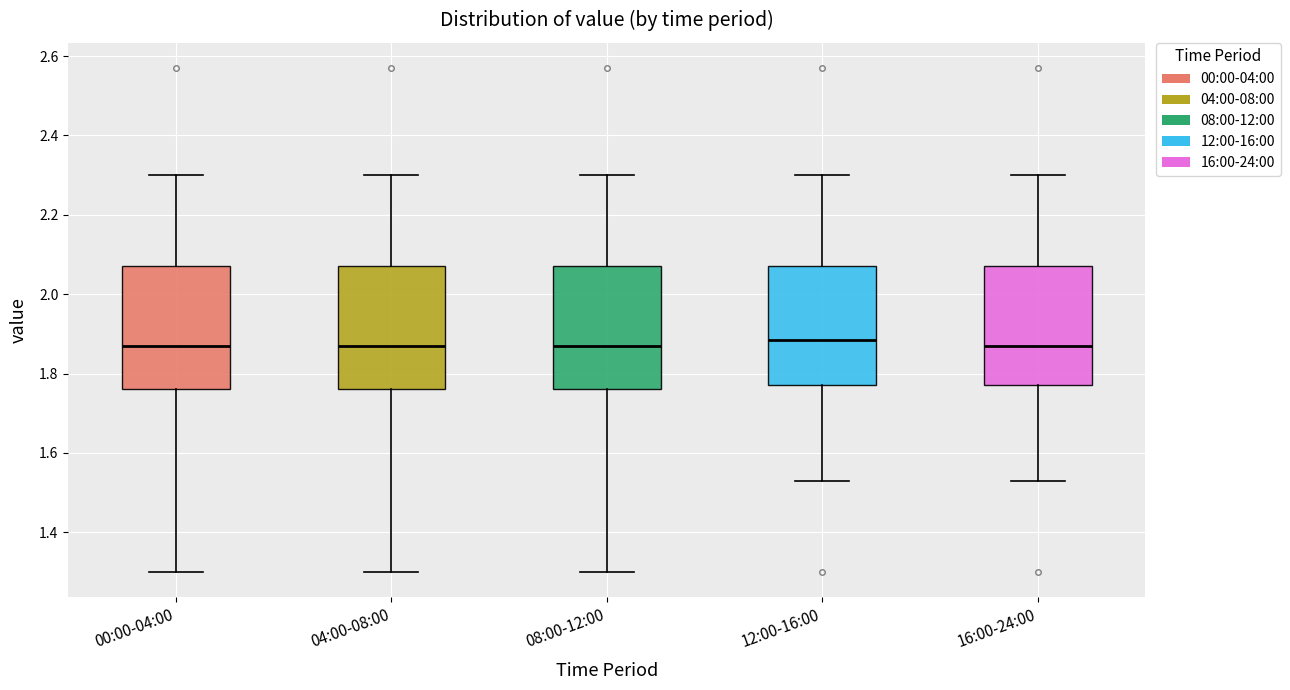

Where does the upper whisker of the box for 04:00-08:00 end on the y-axis? The values are not printed on the chart, so give them approximately, as read against the axis.

2.30